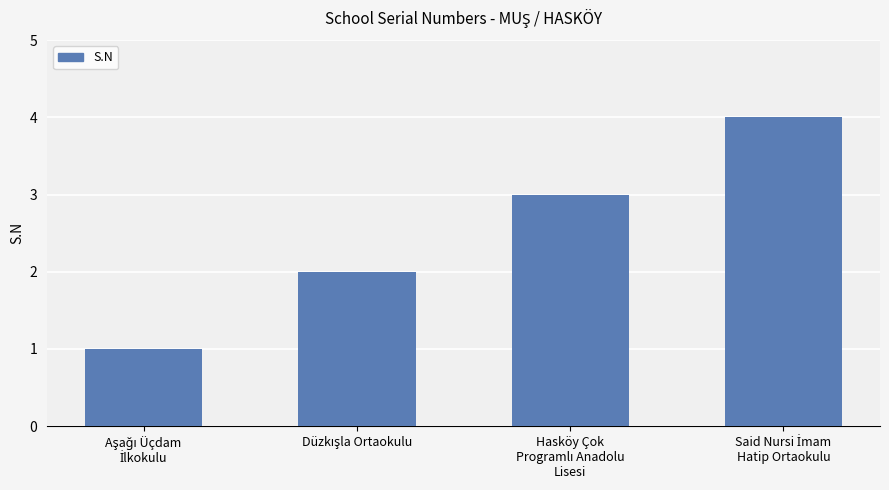

What is the sum of all values?

10